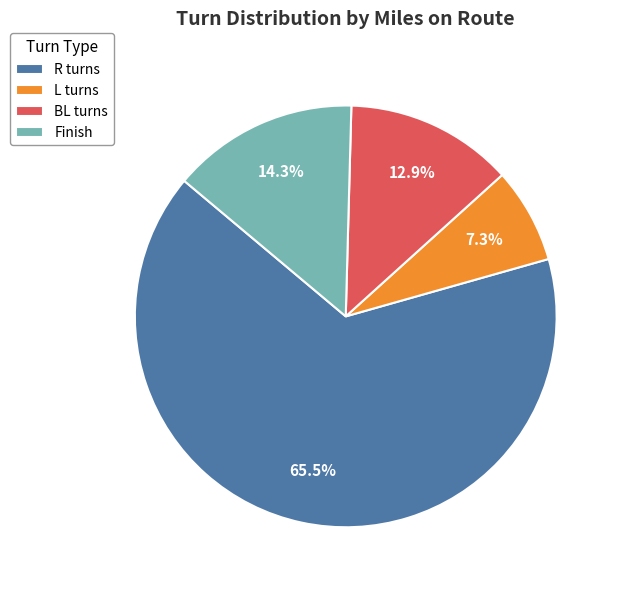

Does any single category account for the majority?

Yes